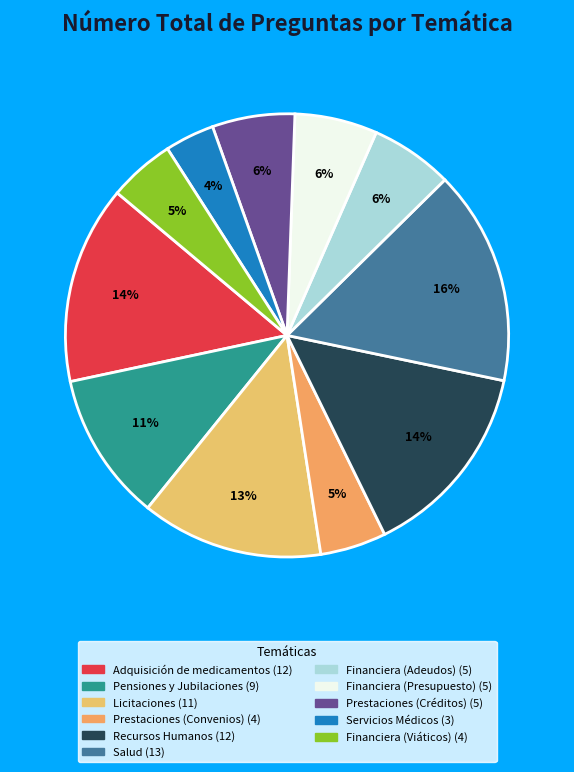

True or false: Financiera (Presupuesto) accounts for 1% of the total.

False